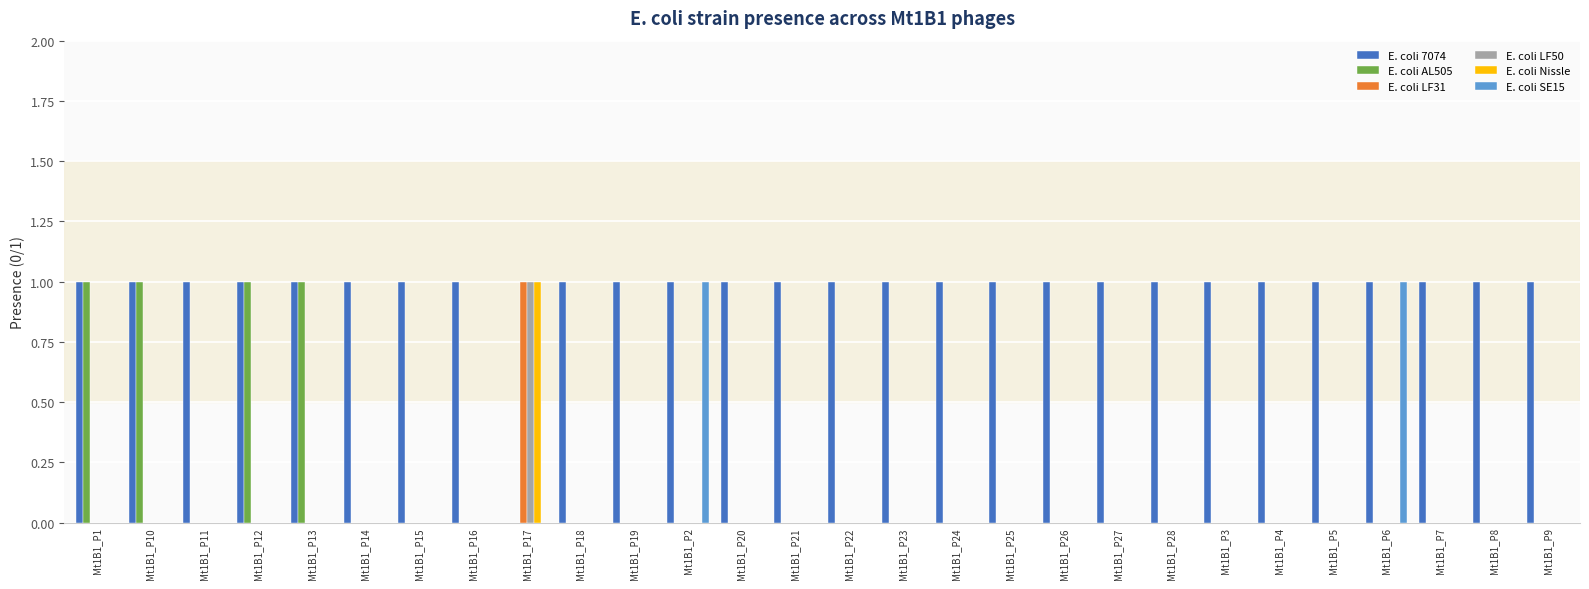

Does the chart contain stacked bars?

No